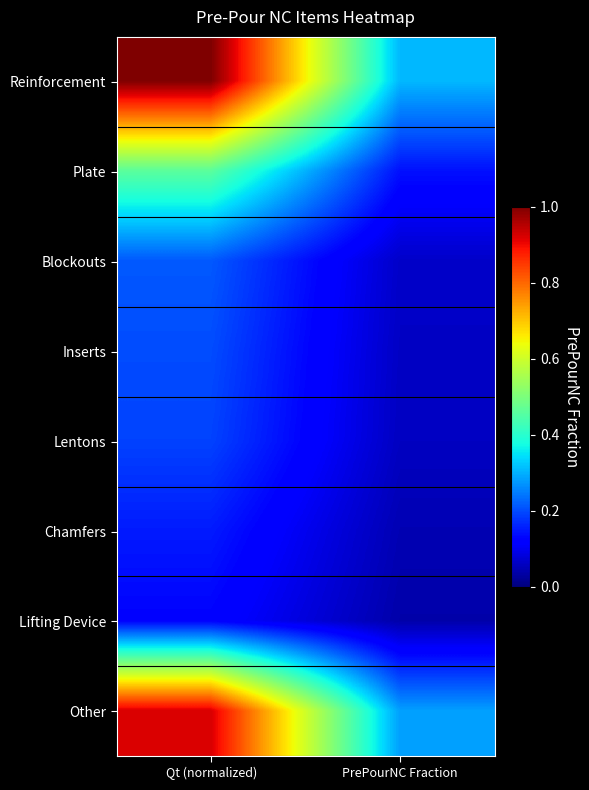

At which category is the sum across all series the highest?

Qt (normalized)